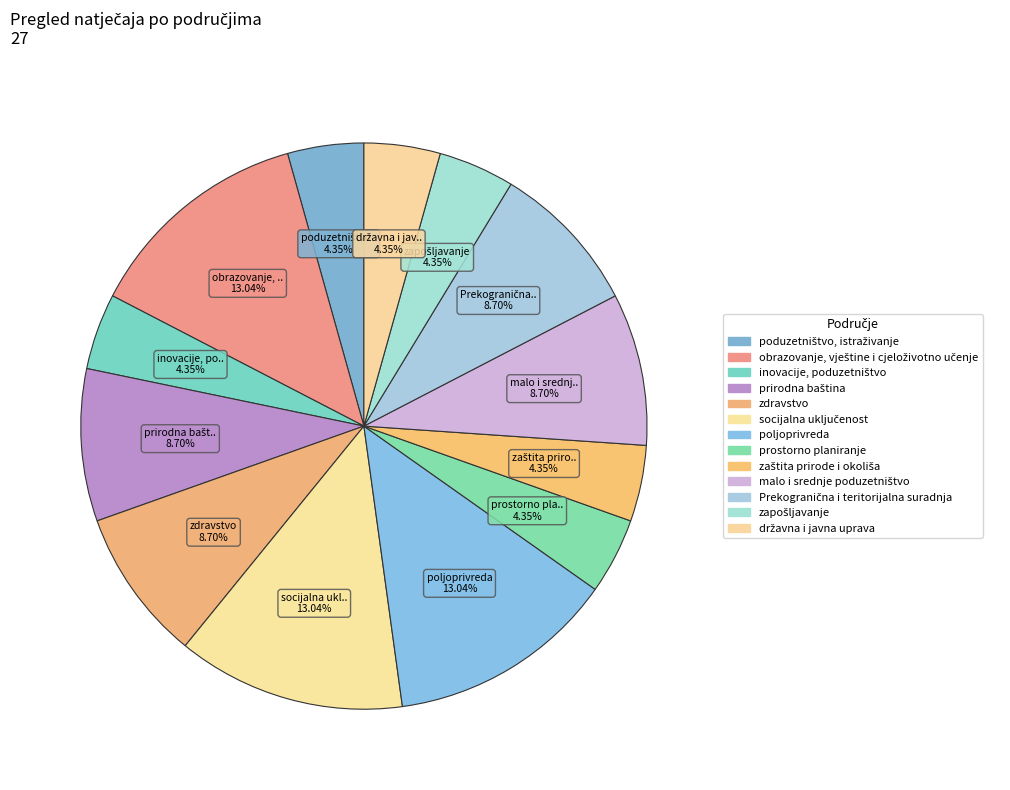

How many segments does this pie chart have?

13